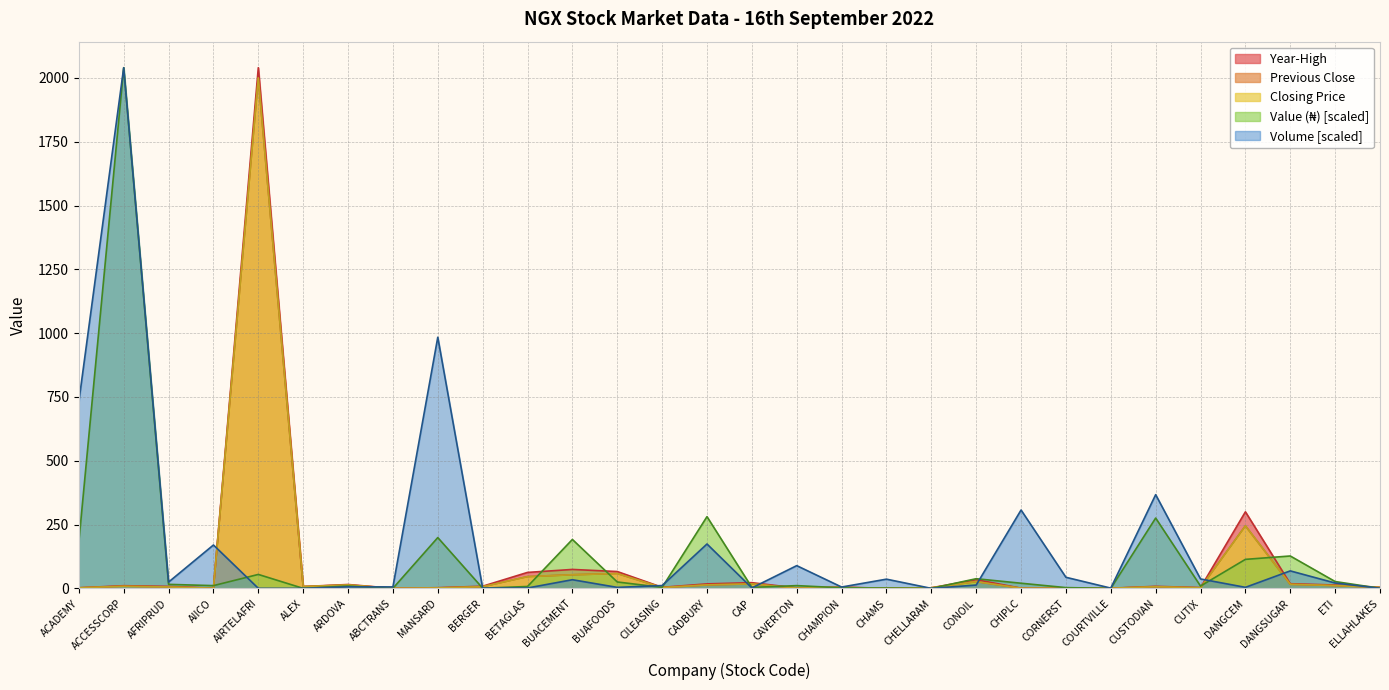

Which label corresponds to the largest value in the chart?

ACCESSCORP